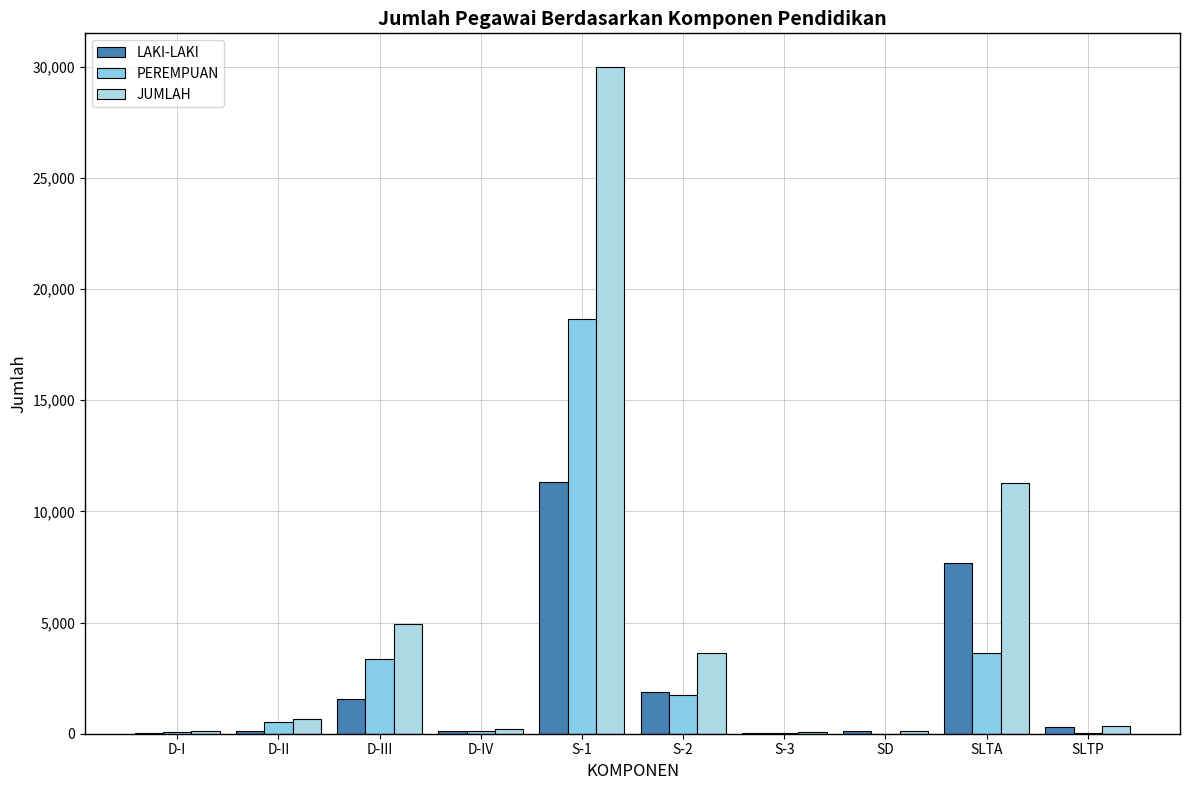

The value of JUMLAH at S-3 is 71. True or false?

True